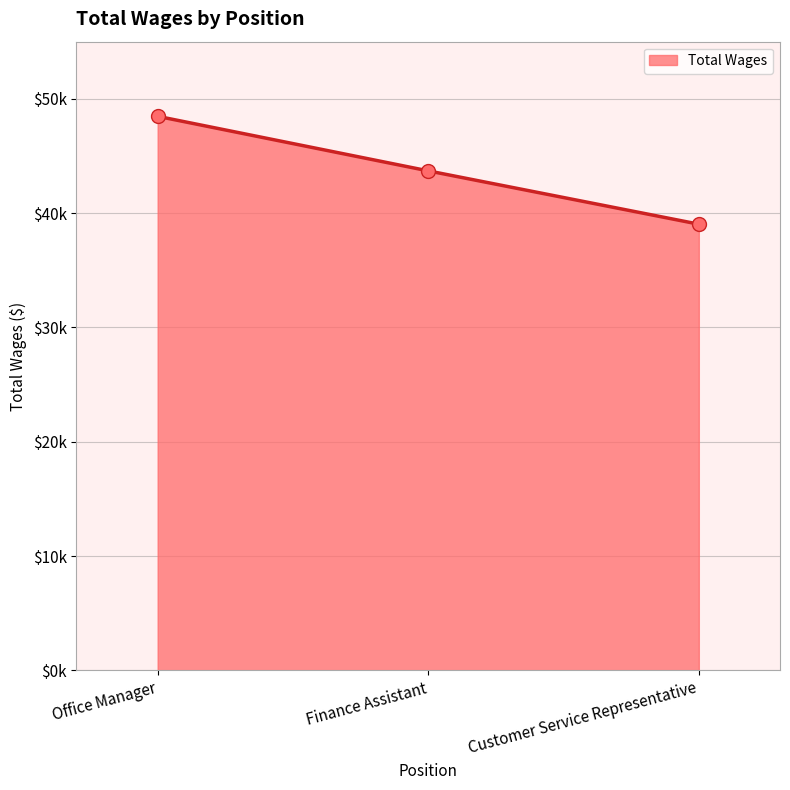

True or false: the data shows 20544 at Customer Service Representative.

False